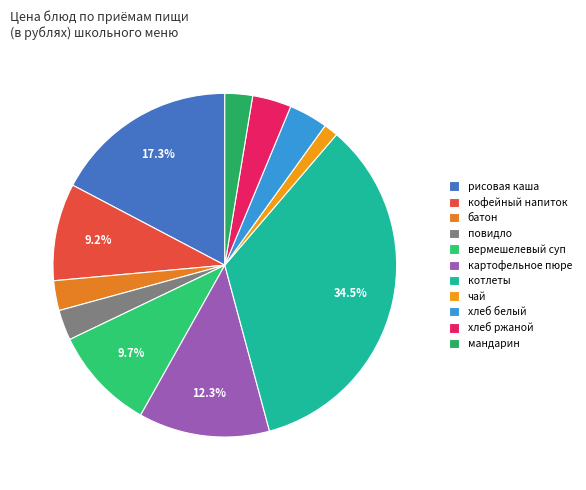

Is it true that кофейный напиток is 1% of the pie?

False